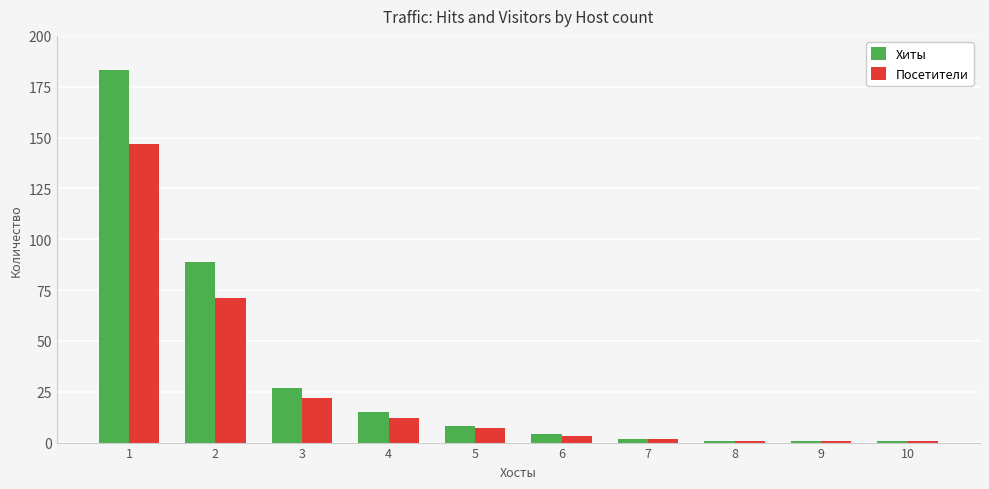

At which label does Посетители first exceed 7?

1